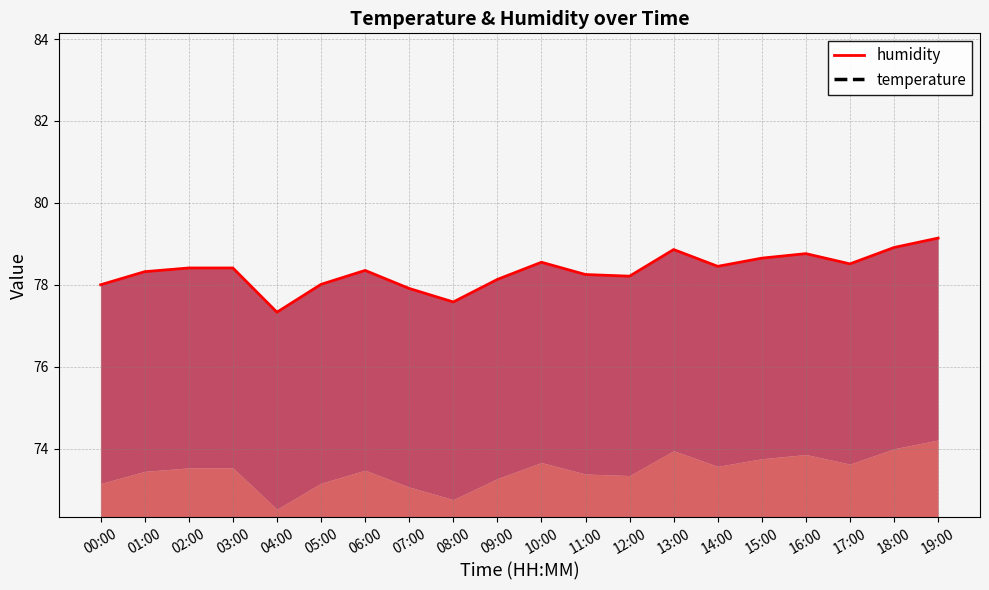

True or false: humidity has more than 2 points higher than both neighbors.

True